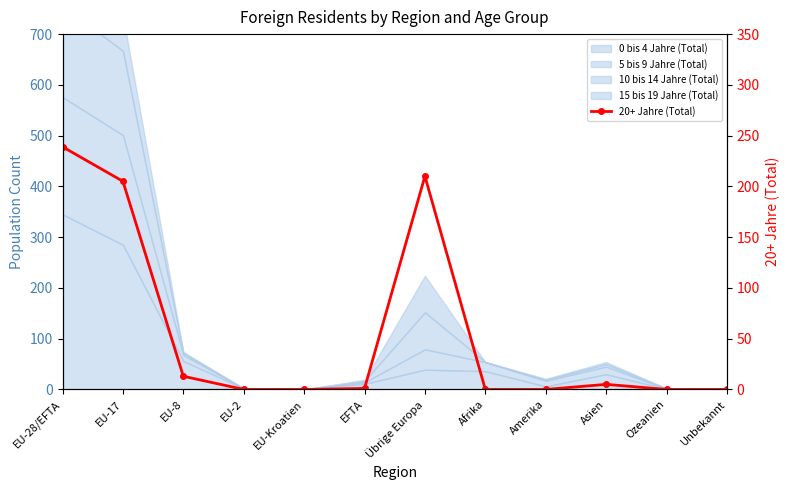

What is the maximum value shown in the chart?

239